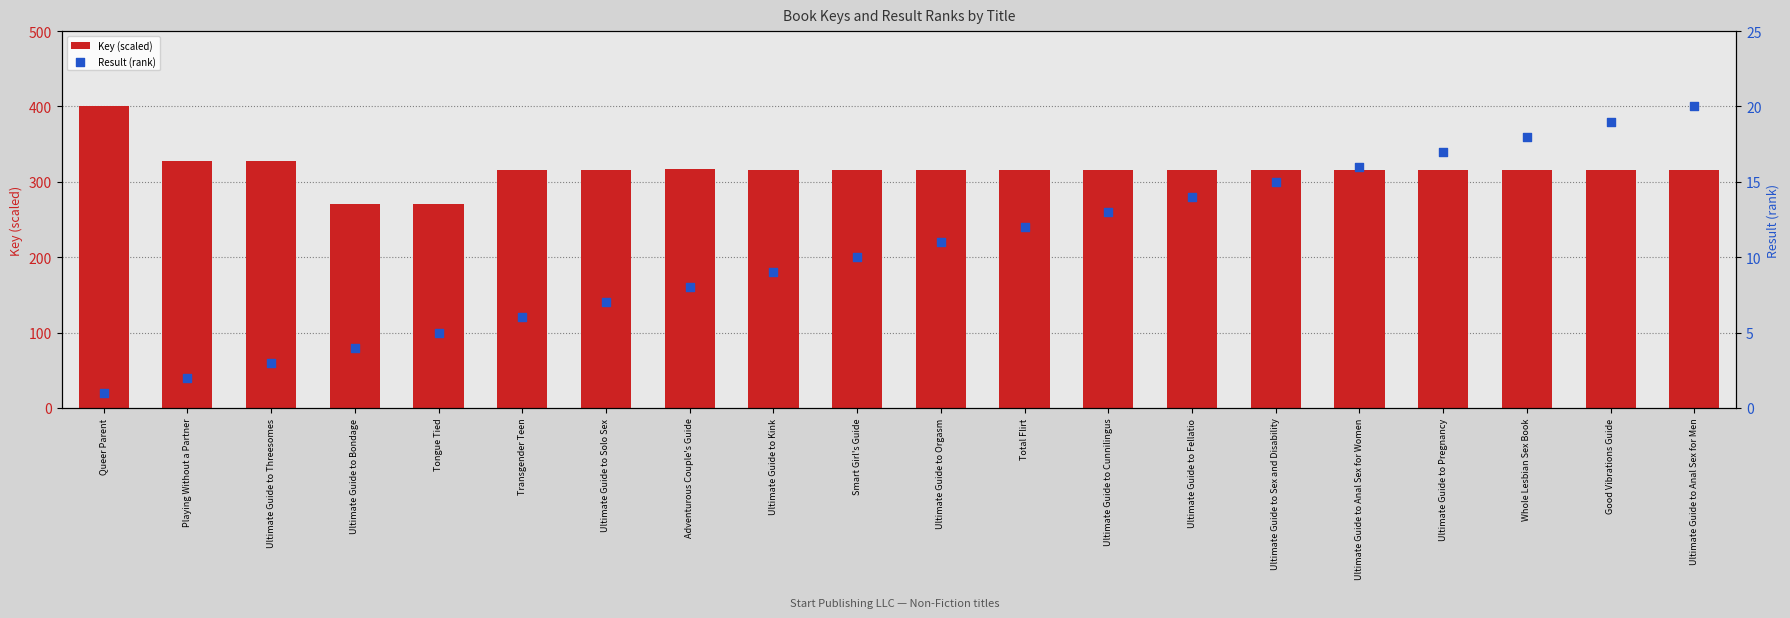

At which category is the sum across all series the highest?

Queer Parent